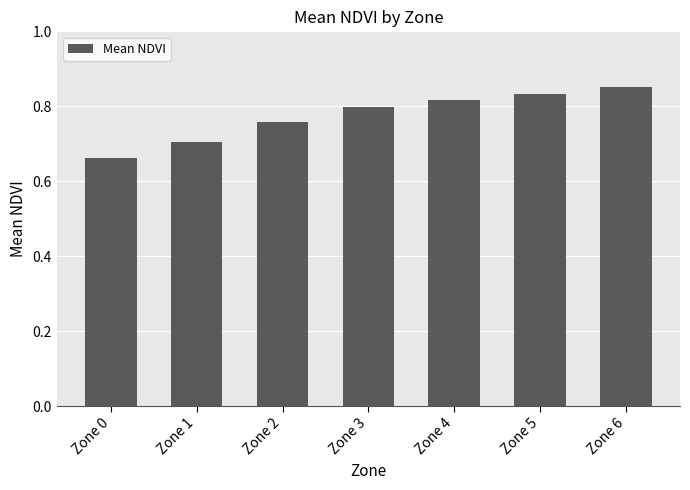

List the labels in order of value, smallest first.

Zone 0, Zone 1, Zone 2, Zone 3, Zone 4, Zone 5, Zone 6